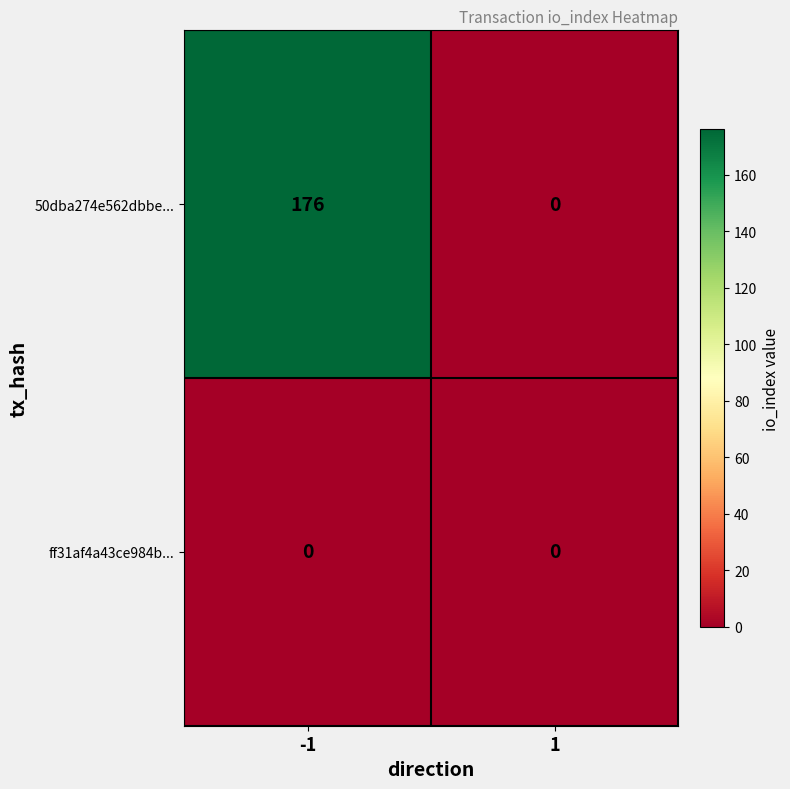

At -1, list the series in order from smallest to largest.

ff31af4a43ce984b..., 50dba274e562dbbe...